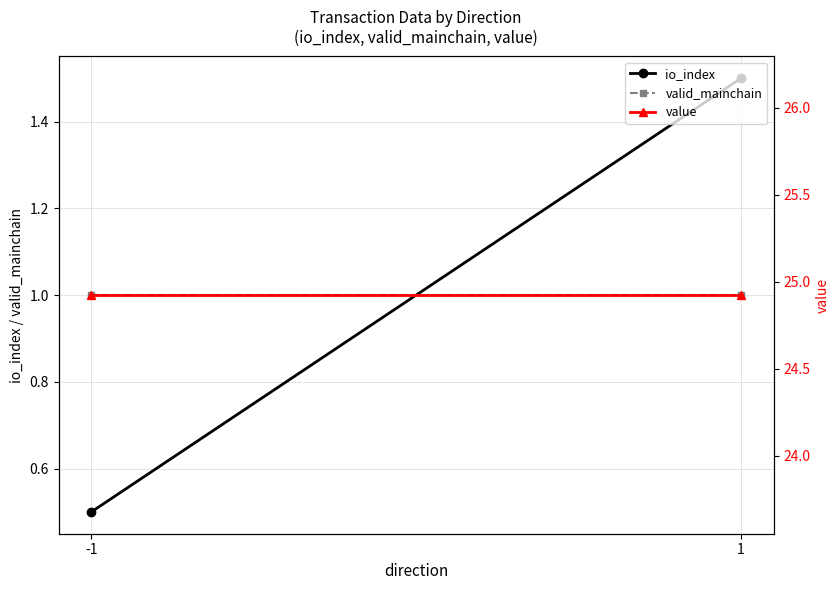

At which label is io_index closest to 1?

-1